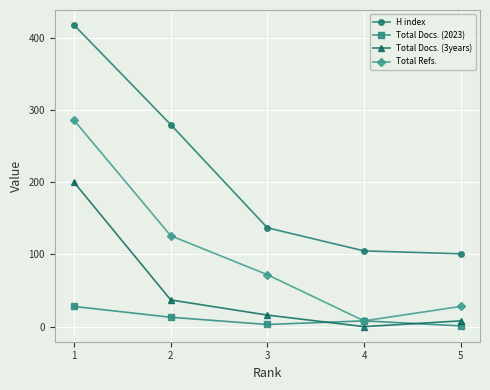

At which category does Total Docs. (2023) reach its first local peak?

4